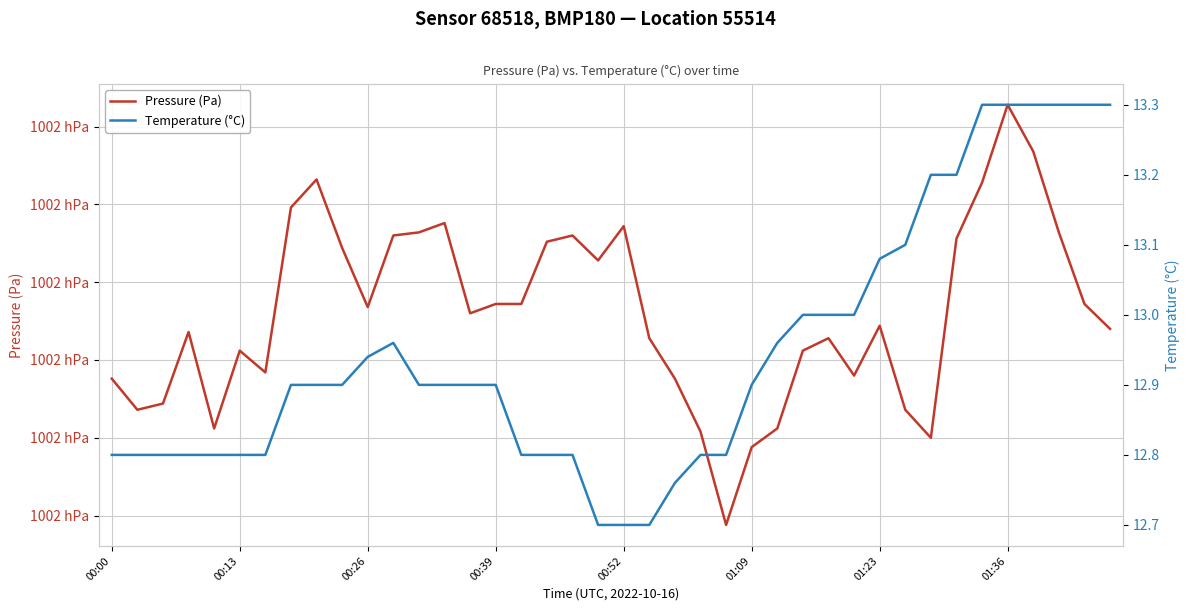

How many lines are shown in the chart?

2